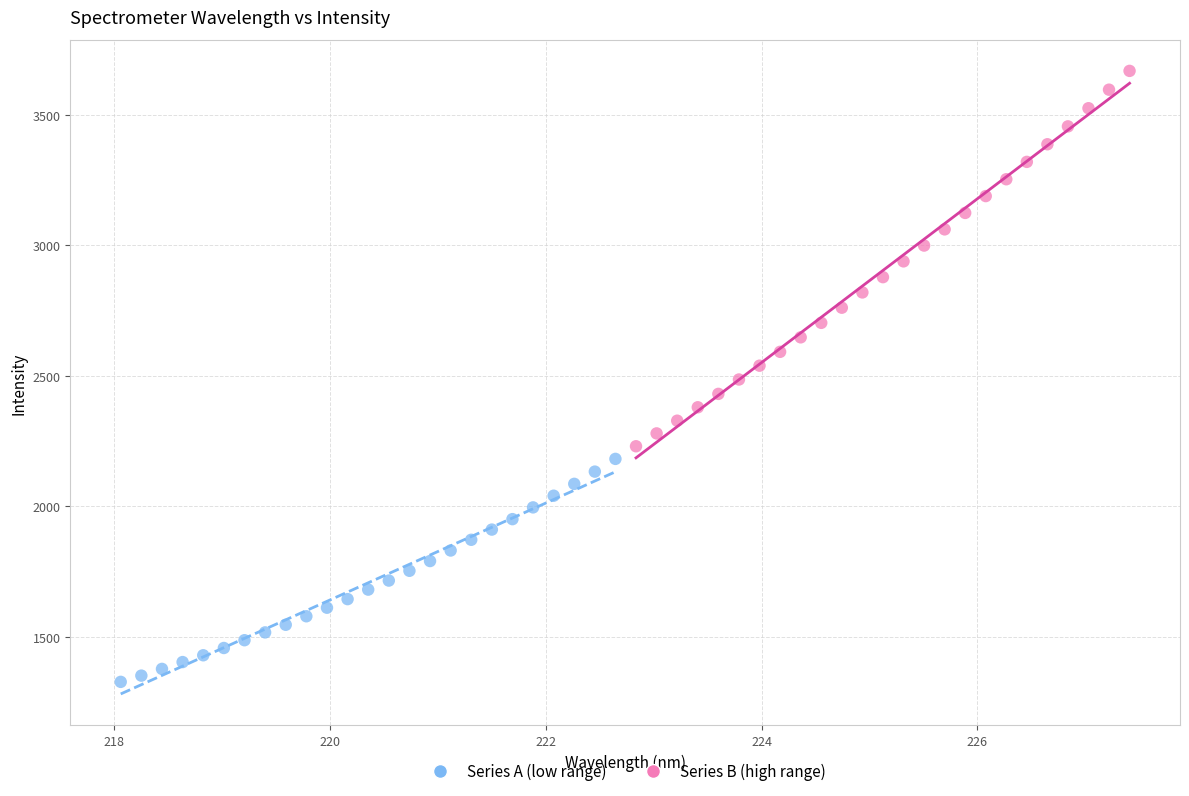

Which series contains the highest Y value?

Series B (high range)